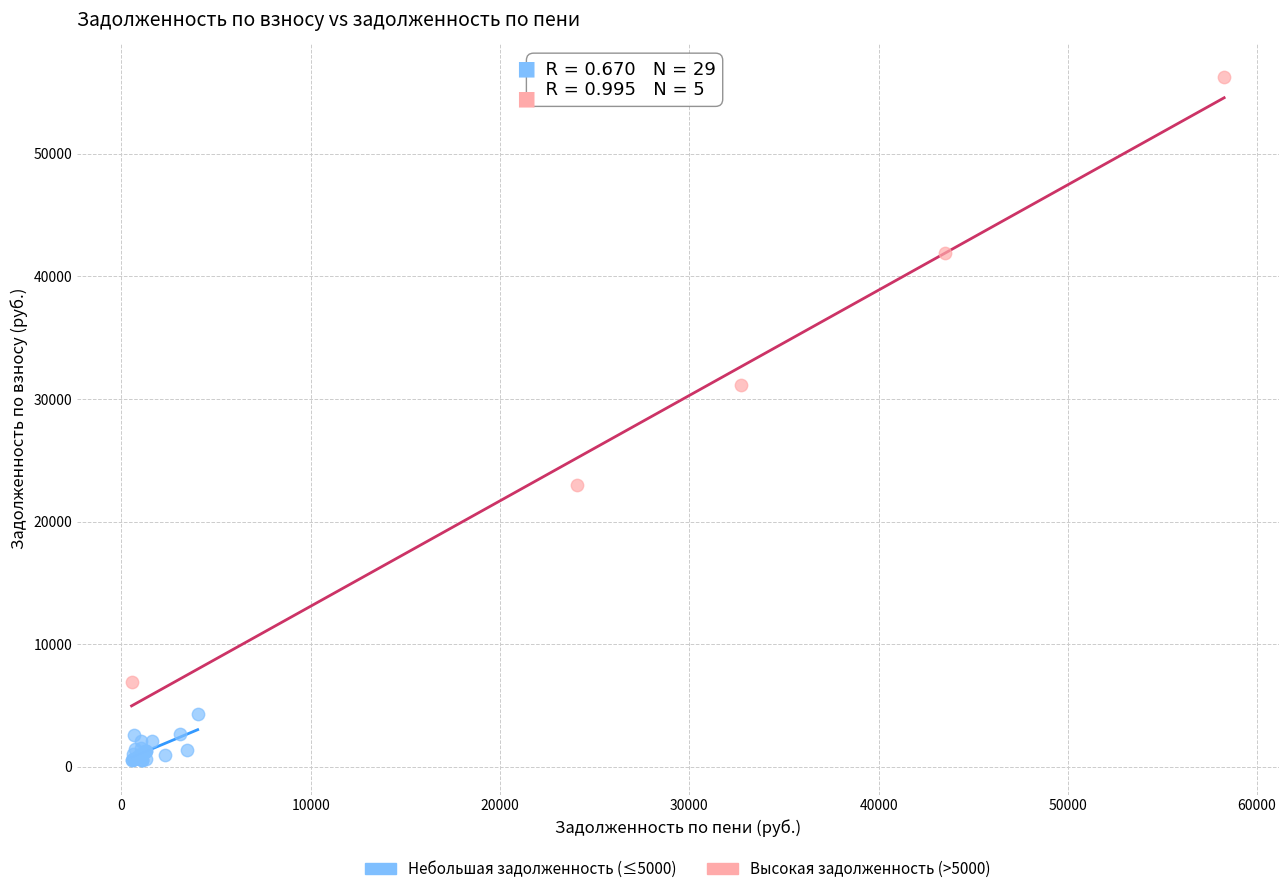

Which series contains the lowest Y value?

Небольшая задолженность (≤5000)